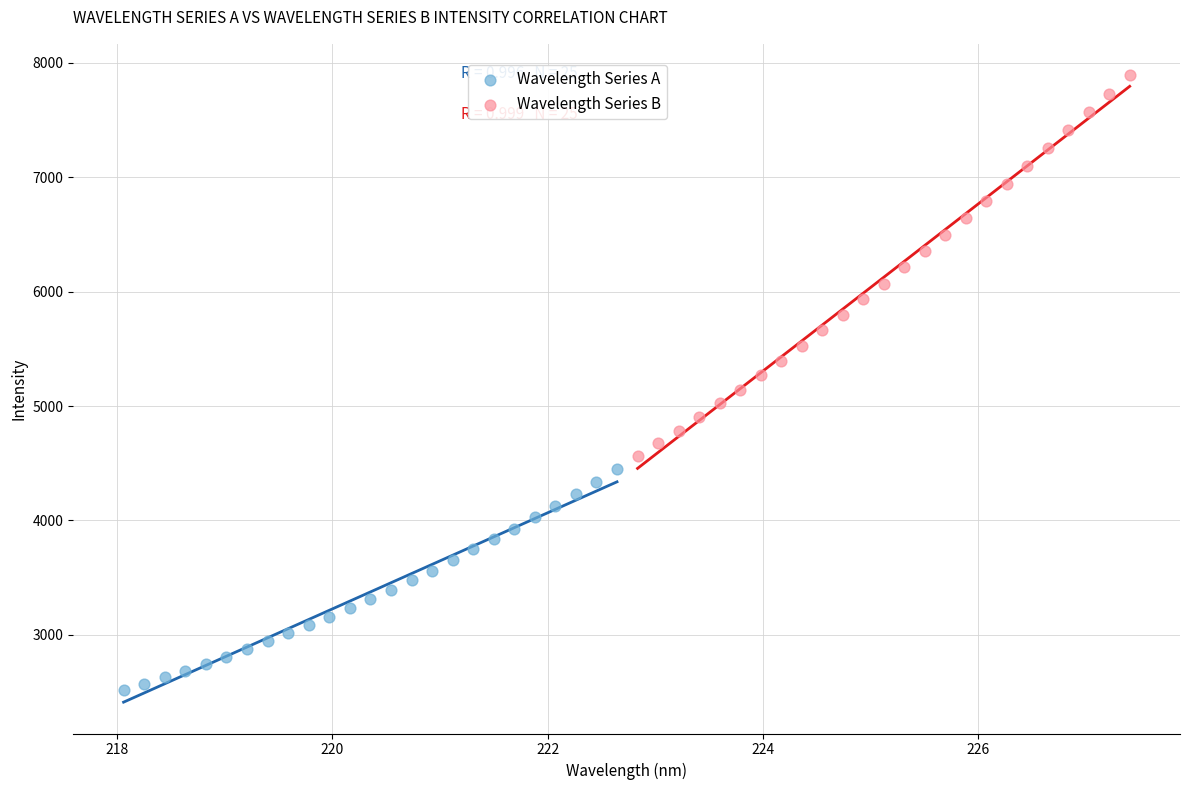

Which series reaches the maximum Y coordinate?

Wavelength Series B